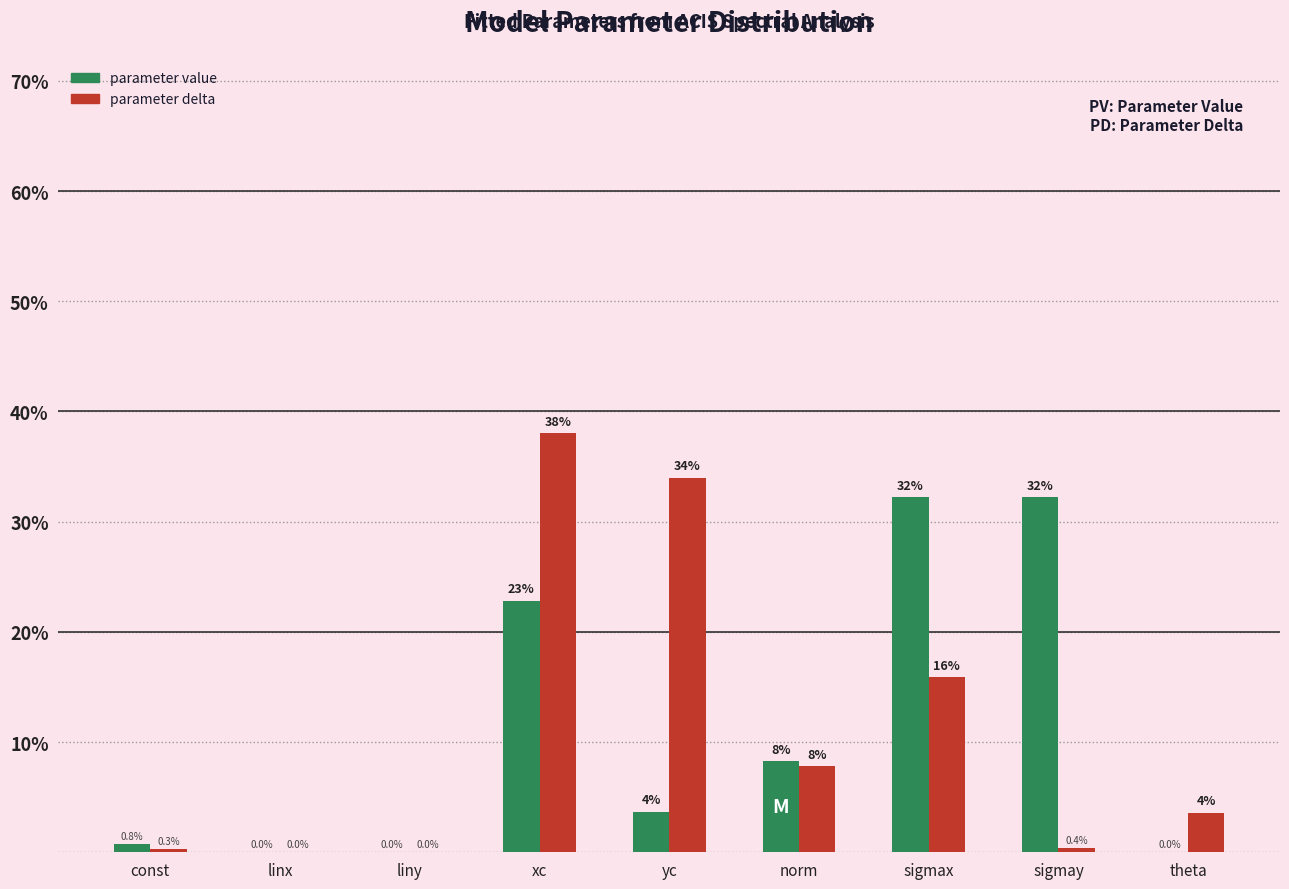

What is the maximum value for parameter value?

32.2